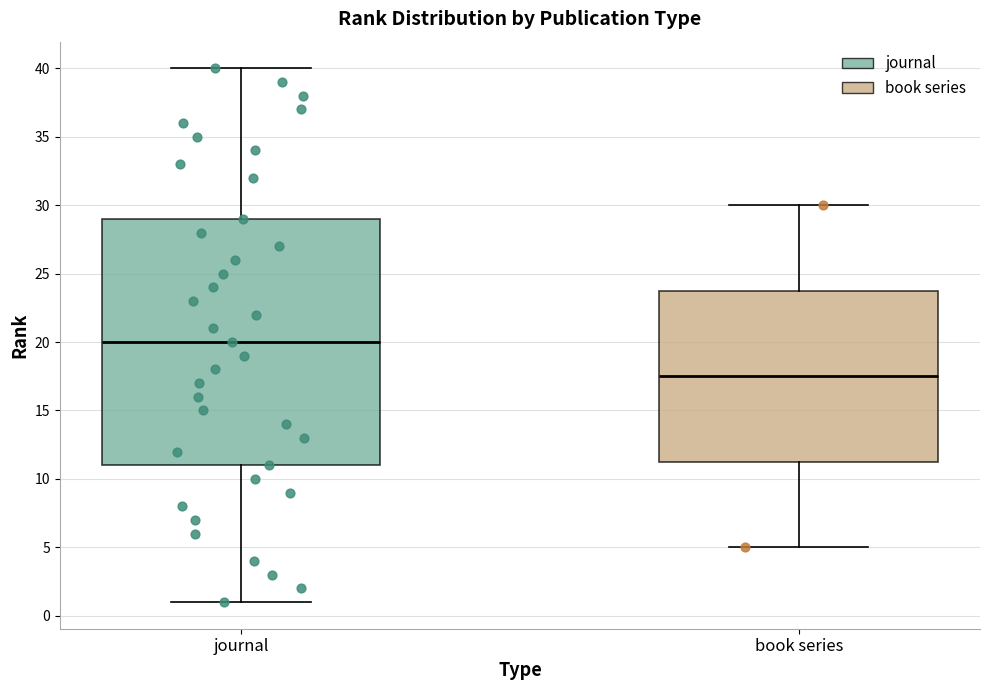

Reading left to right, transcribe this box plot: for each box, give where its median line is, the range the box spans, and where its two whiskers end, as read against the y-axis. The values are not printed on the chart, so give them approximately, as read against the axis.

journal: median 20.0, box 11.0 to 29.0, whiskers 1.0 to 40.0
book series: median 17.5, box 11.5 to 24.0, whiskers 5.0 to 30.0